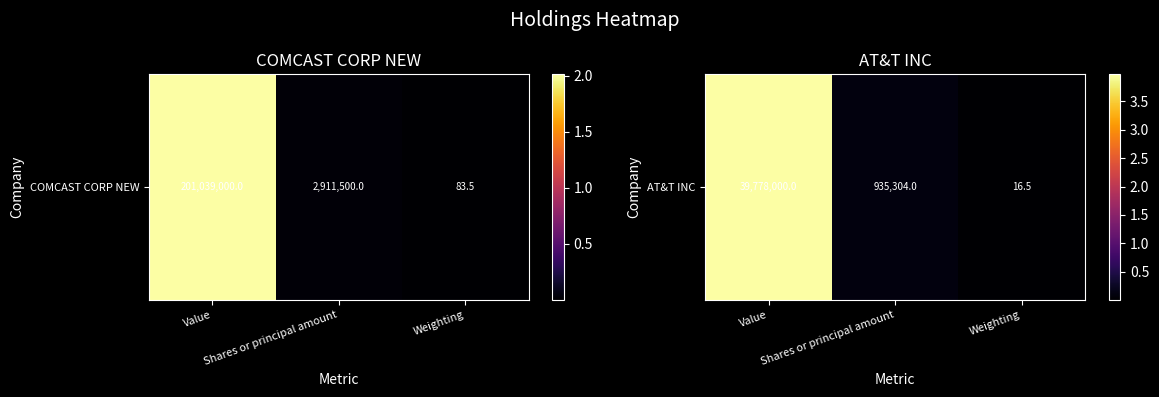

Reading left to right, list all the values displayed in this chart.

Value=39778000.0	Shares or principal amount=935304.0	Weighting=16.5